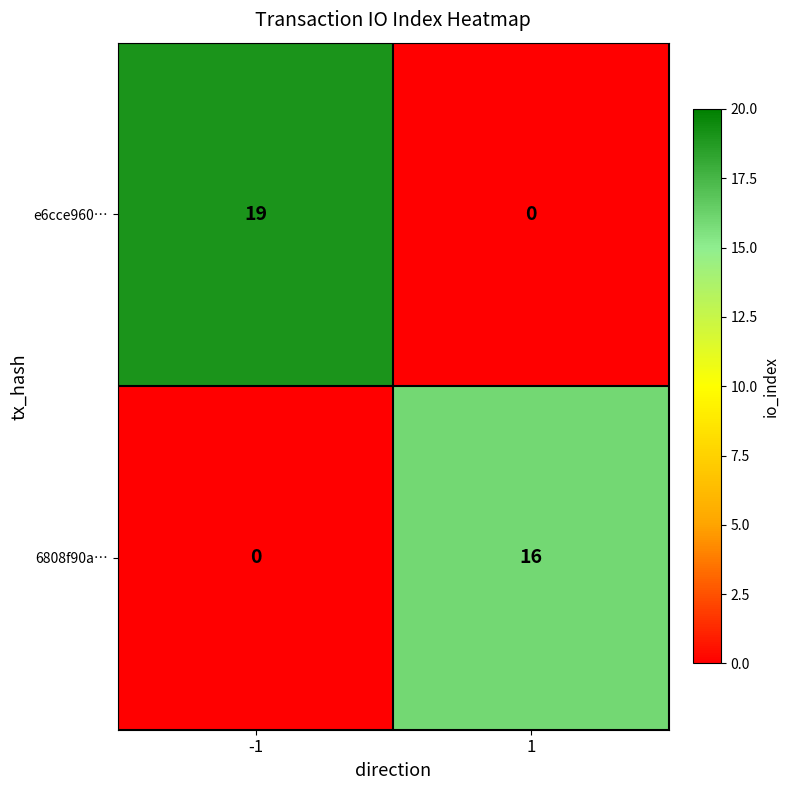

What is the difference between the maximum and minimum values in the 6808f90a… series?

16